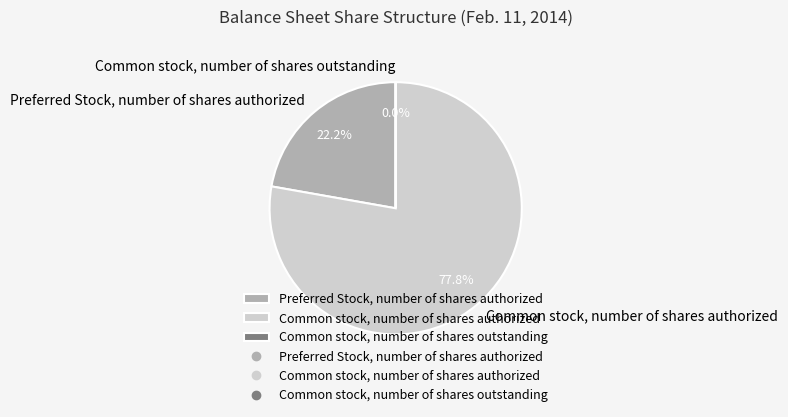

To the nearest percent, what is the difference between the Preferred Stock, number of shares authorized and Common stock, number of shares authorized slice percentages?

56%